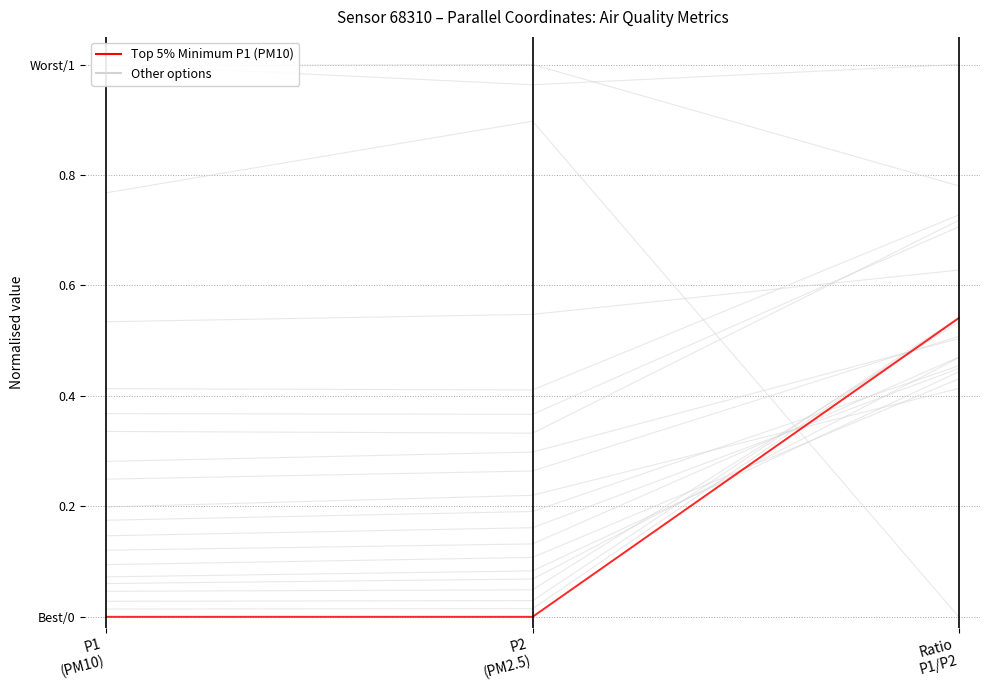

What is the total value across all series at Ratio
P1/P2?

0.5